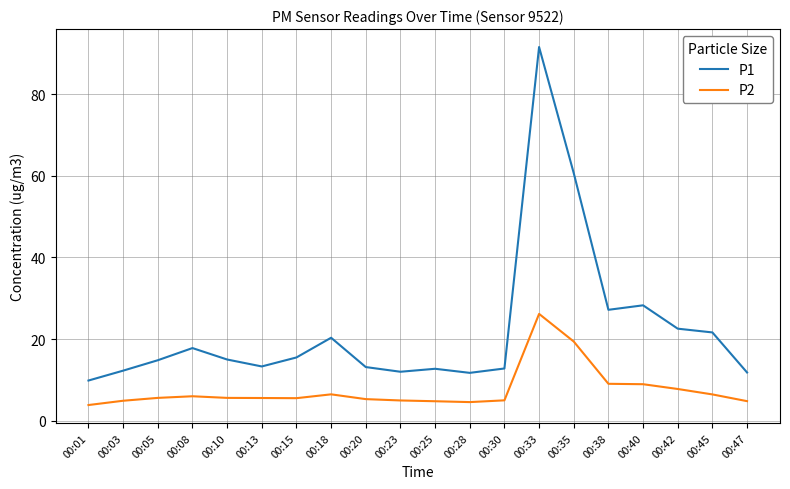

Which label corresponds to the largest value in the chart?

00:33